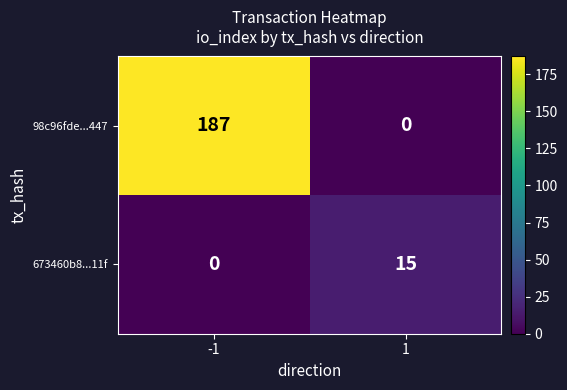

How many data points does each series have?

2